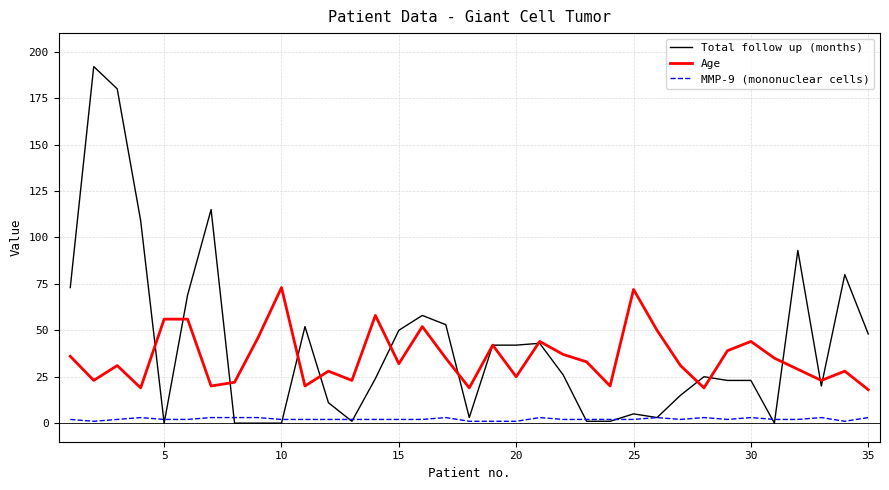

What is the greatest value displayed?

192